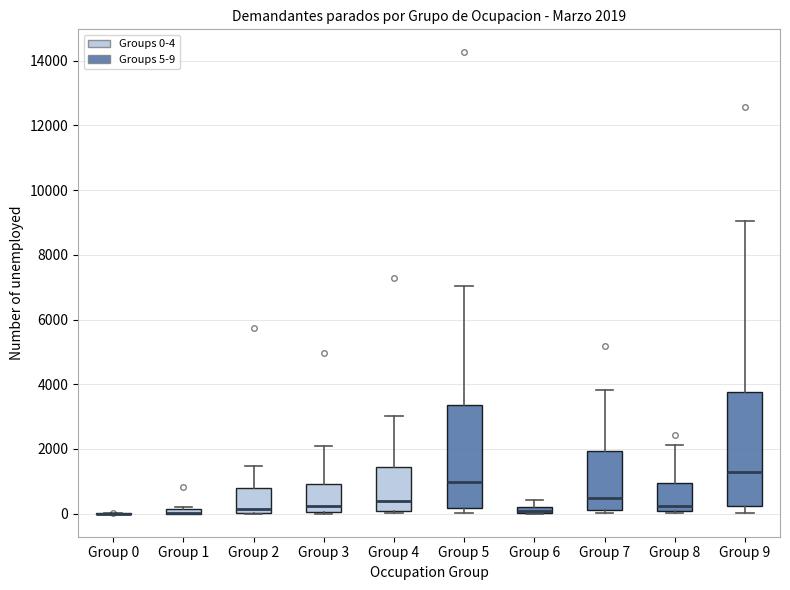

Comparing the boxes themselves (not the whiskers), which one is the tallest?

Group 9